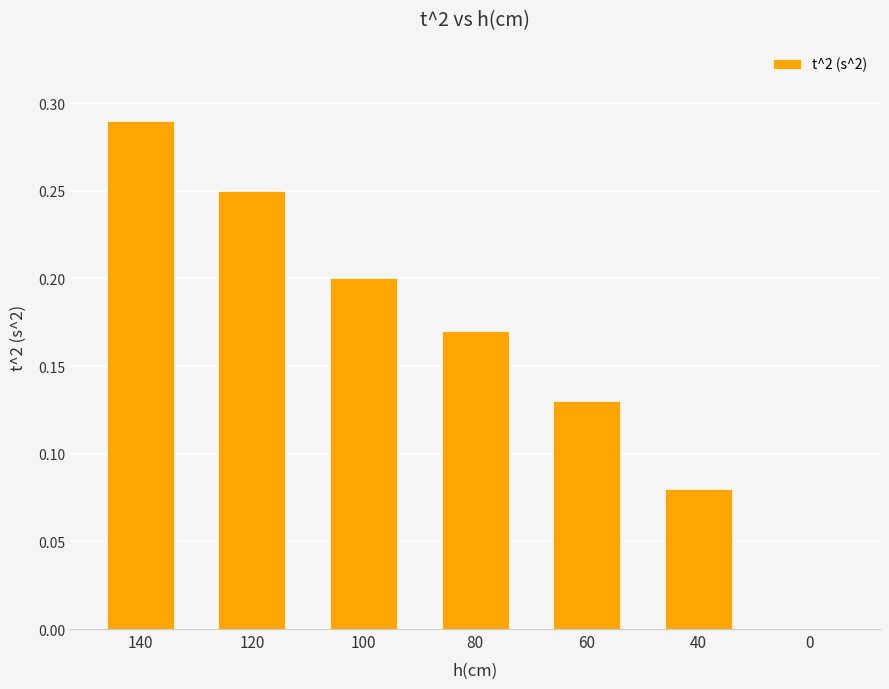

What is the sum of all values?

1.1